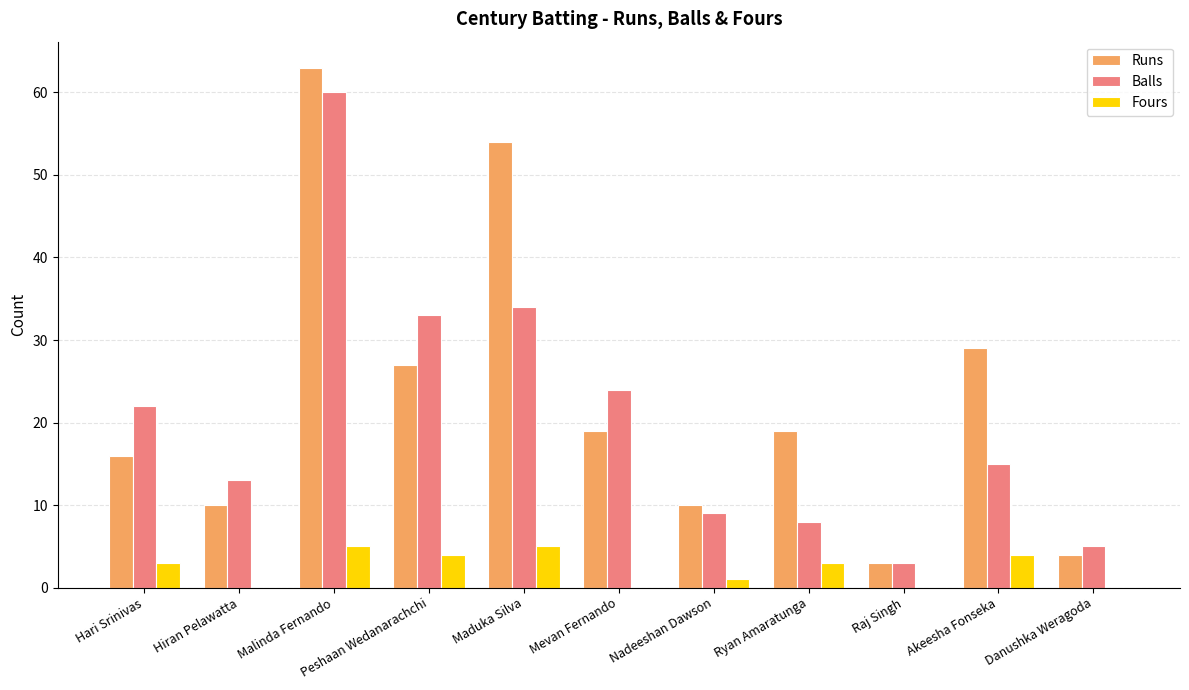

What is the total value across all series at Akeesha Fonseka?

48